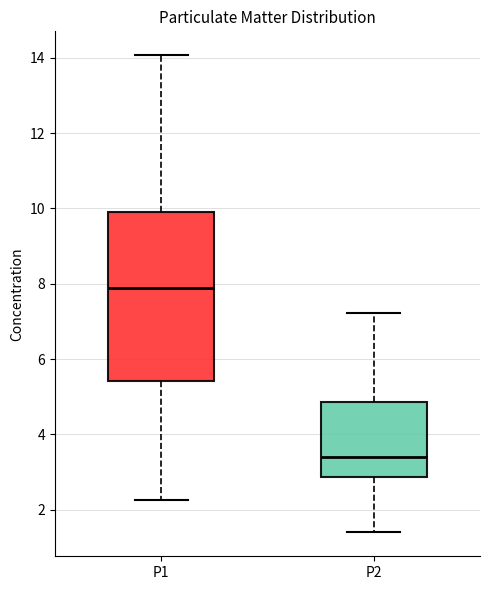

Reading left to right, transcribe this box plot: for each box, give where its median line is, the range the box spans, and where its two whiskers end, as read against the y-axis. The values are not printed on the chart, so give them approximately, as read against the axis.

P1: median 8.0, box 5.4 to 10.0, whiskers 2.2 to 14.0
P2: median 3.4, box 2.8 to 4.8, whiskers 1.4 to 7.2